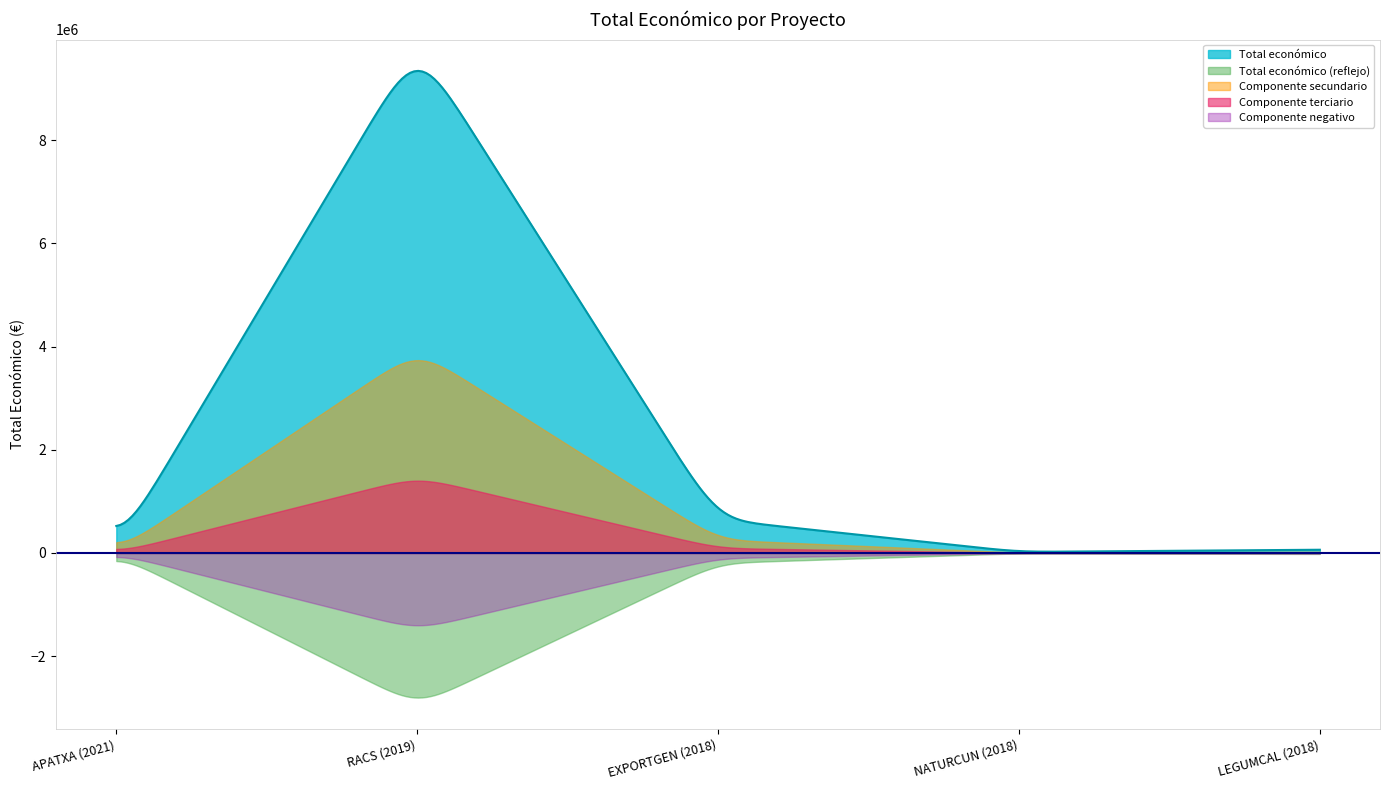

How many values are below 64630?

2